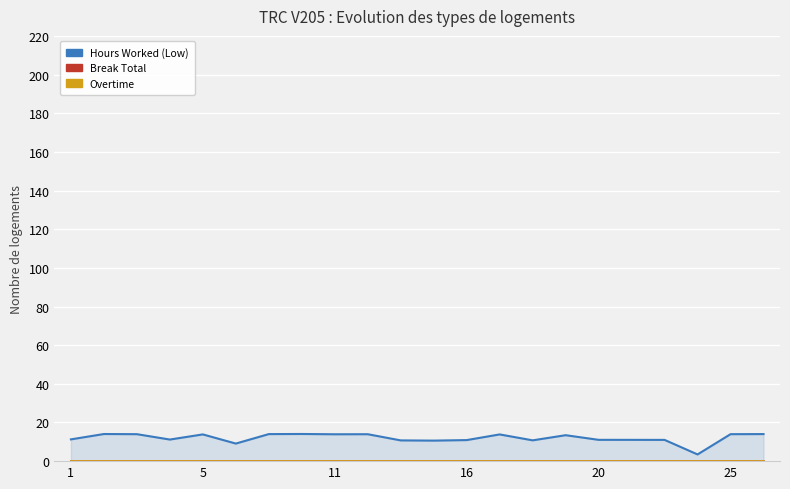

What is the maximum value for Hours Worked (Low)?

14.1